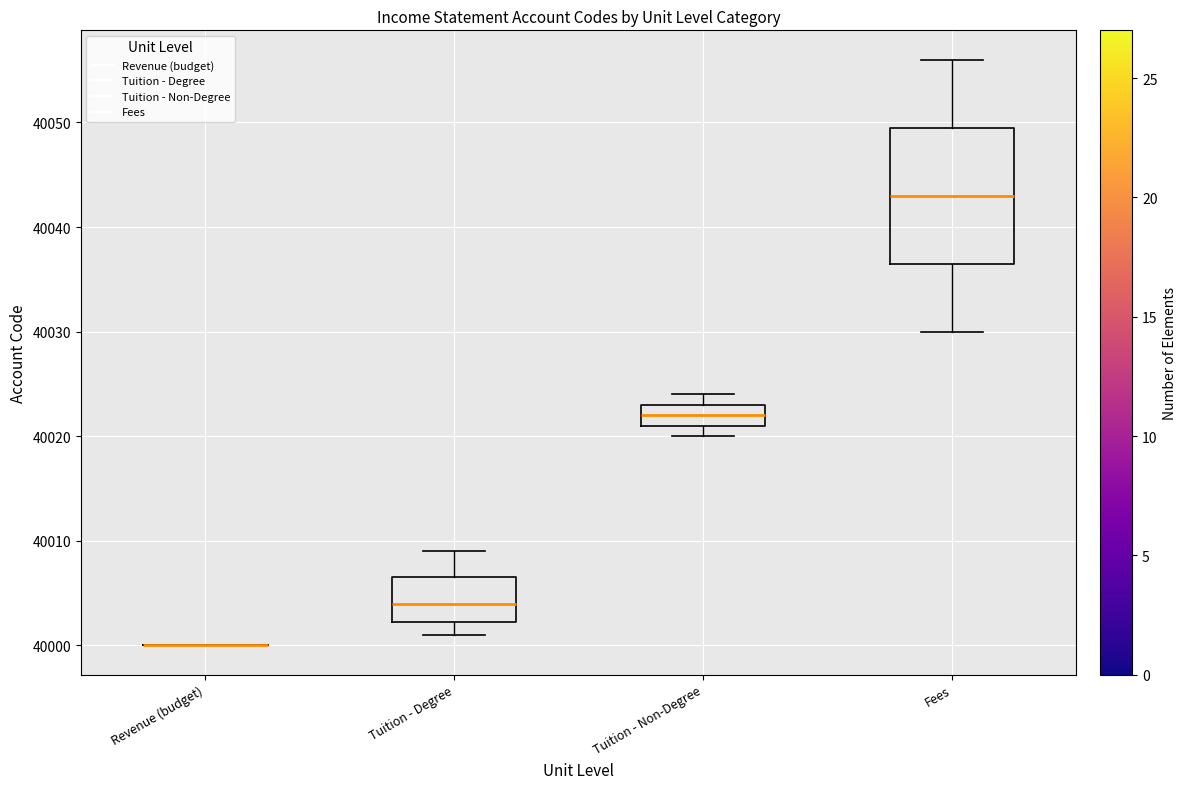

Reading left to right, transcribe this box plot: for each box, give where its median line is, the range the box spans, and where its two whiskers end, as read against the y-axis. The values are not printed on the chart, so give them approximately, as read against the axis.

Revenue (budget): box collapsed to a line at 40000, whiskers 40000 to 40000
Tuition - Degree: median 40004, box 40002 to 40007, whiskers 40001 to 40009
Tuition - Non-Degree: median 40022, box 40021 to 40023, whiskers 40020 to 40024
Fees: median 40043, box 40037 to 40050, whiskers 40030 to 40056